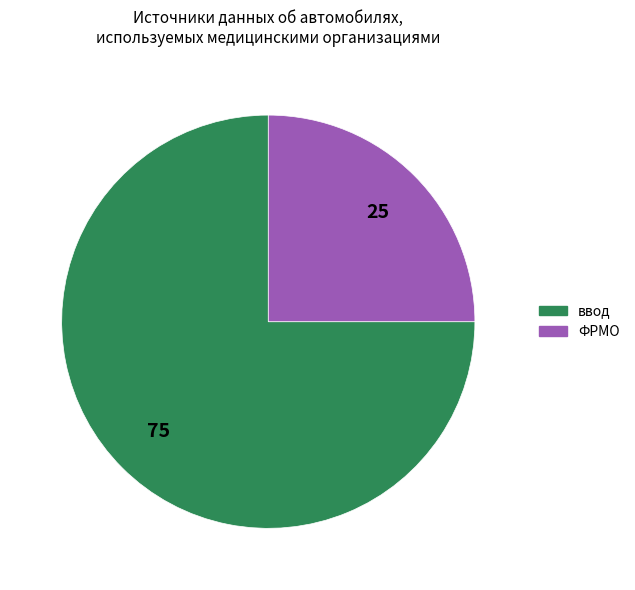

Which category has the smallest portion of the pie?

ФРМО